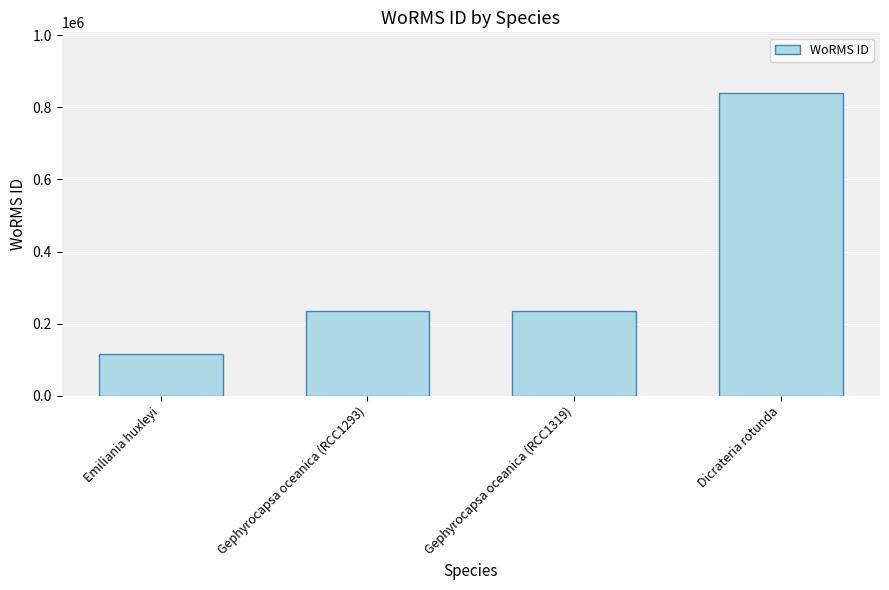

What is the value of the 4th bar from the left?

840109